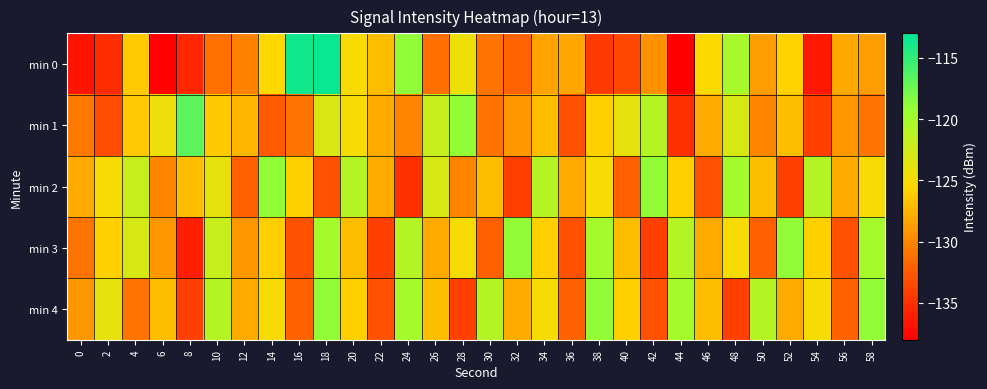

Reading left to right, list all the values displayed in this chart.

min 0: 0=-136.7	2=-135.3	4=-126.2	6=-137.8	8=-135.5	10=-131.2	12=-130.2	14=-125.5	16=-113.7	18=-113.5	20=-125.1	22=-127.0	24=-118.9	26=-131.2	28=-124.4	30=-131.0	32=-132.0	34=-128.4	36=-128.2	38=-134.4	40=-133.6	42=-129.4	44=-138.0	46=-125.3	48=-120.2	50=-128.7	52=-125.8	54=-136.5	56=-128.1	58=-128.8
min 1: 0=-130.7	2=-133.3	4=-126.4	6=-124.3	8=-116.7	10=-126.2	12=-127.4	14=-132.5	16=-130.9	18=-123.1	20=-125.0	22=-128.0	24=-130.0	26=-122.0	28=-119.0	30=-131.0	32=-129.0	34=-127.0	36=-133.0	38=-126.0	40=-124.0	42=-121.0	44=-135.0	46=-128.0	48=-123.0	50=-130.0	52=-127.0	54=-134.0	56=-129.0	58=-131.0
min 2: 0=-128.0	2=-125.0	4=-122.0	6=-130.0	8=-127.0	10=-124.0	12=-132.0	14=-119.0	16=-126.0	18=-133.0	20=-121.0	22=-128.0	24=-135.0	26=-123.0	28=-130.0	30=-127.0	32=-134.0	34=-121.0	36=-128.0	38=-125.0	40=-132.0	42=-119.0	44=-126.0	46=-133.0	48=-120.0	50=-127.0	52=-134.0	54=-121.0	56=-128.0	58=-125.0
min 3: 0=-131.0	2=-126.0	4=-123.0	6=-129.0	8=-136.0	10=-122.0	12=-129.0	14=-126.0	16=-133.0	18=-120.0	20=-127.0	22=-134.0	24=-121.0	26=-128.0	28=-125.0	30=-132.0	32=-119.0	34=-126.0	36=-133.0	38=-120.0	40=-127.0	42=-134.0	44=-121.0	46=-128.0	48=-125.0	50=-132.0	52=-119.0	54=-126.0	56=-133.0	58=-120.0
min 4: 0=-129.0	2=-124.0	4=-131.0	6=-127.0	8=-134.0	10=-121.0	12=-128.0	14=-125.0	16=-132.0	18=-119.0	20=-126.0	22=-133.0	24=-120.0	26=-127.0	28=-134.0	30=-121.0	32=-128.0	34=-125.0	36=-132.0	38=-119.0	40=-126.0	42=-133.0	44=-120.0	46=-127.0	48=-134.0	50=-121.0	52=-128.0	54=-125.0	56=-132.0	58=-119.0